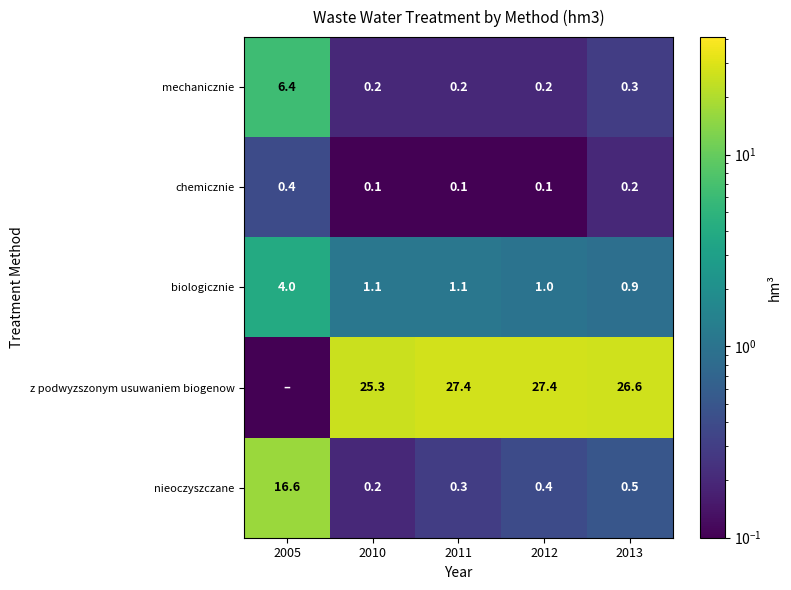

Is the value of chemicznie at 2011 greater than the value of nieoczyszczane at 2005?

No